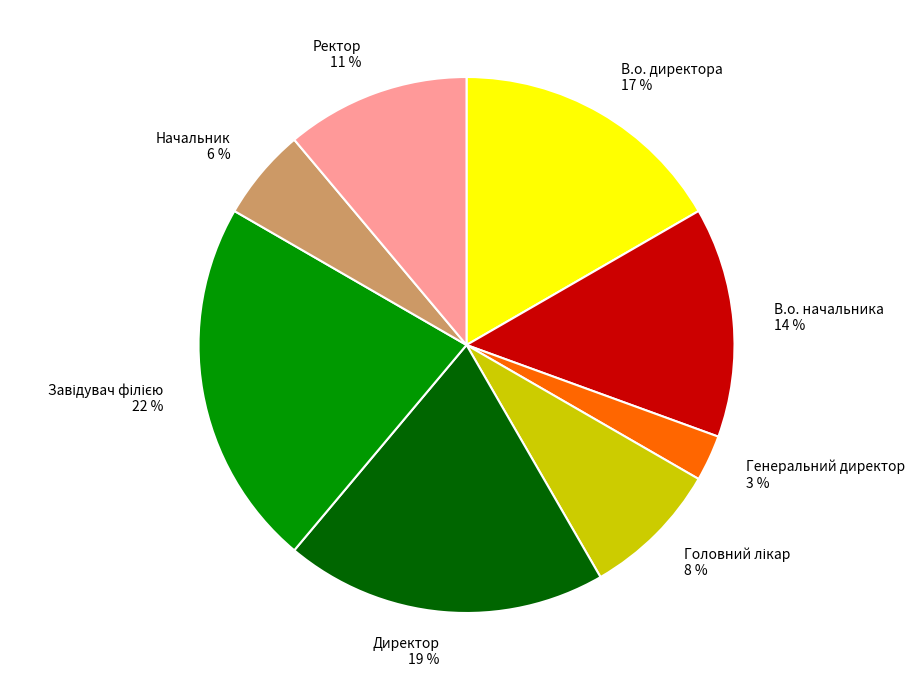

To the nearest percent, what is the combined percentage of Генеральний директор and В.о. начальника?

17%